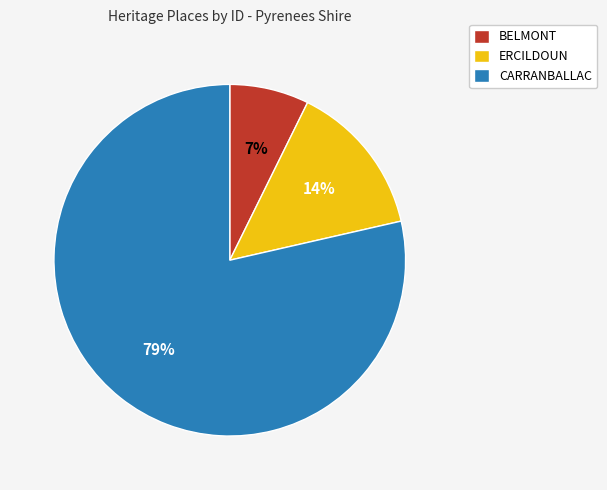

Is the sum of BELMONT and CARRANBALLAC greater than half?

Yes